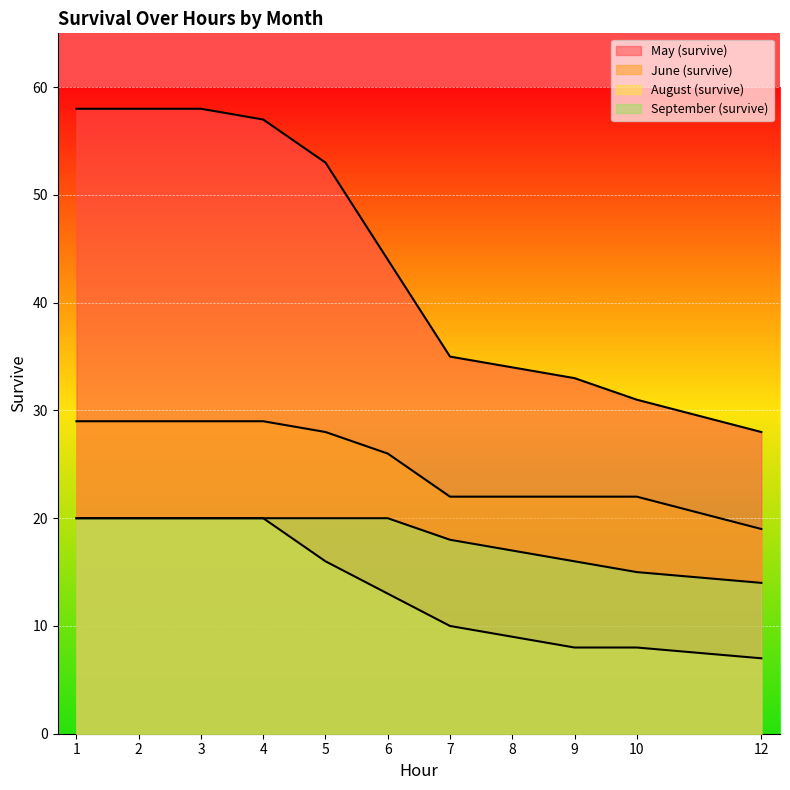

Which series has the largest range (max minus min)?

May (survive)